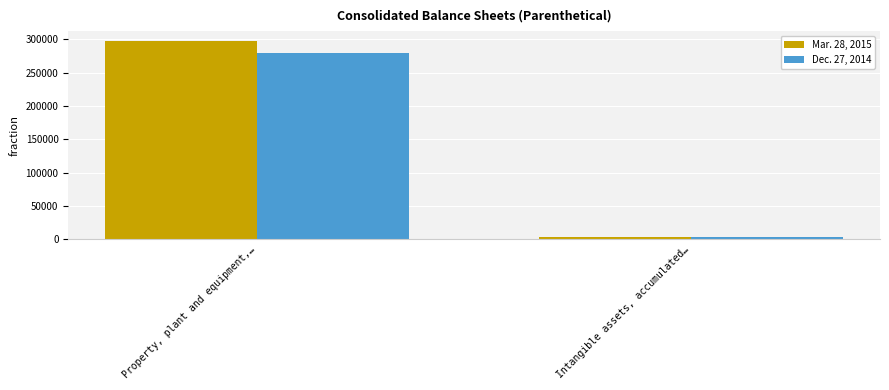

What is the sum of the Dec. 27, 2014 values at Property, plant and equipment,… and Intangible assets, accumulated…?

282448